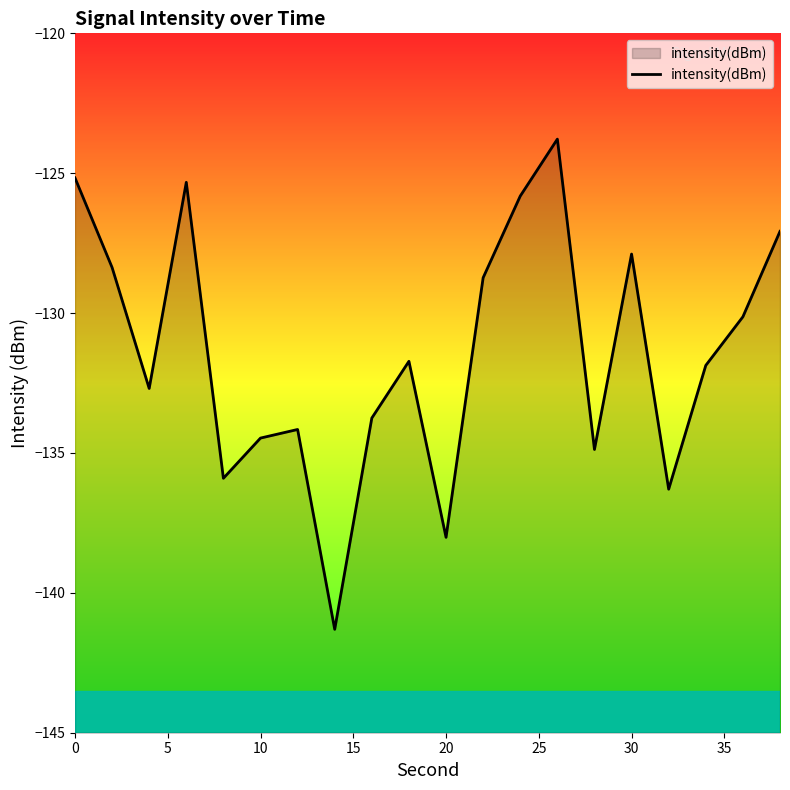

What is the maximum value shown in the chart?

-123.8